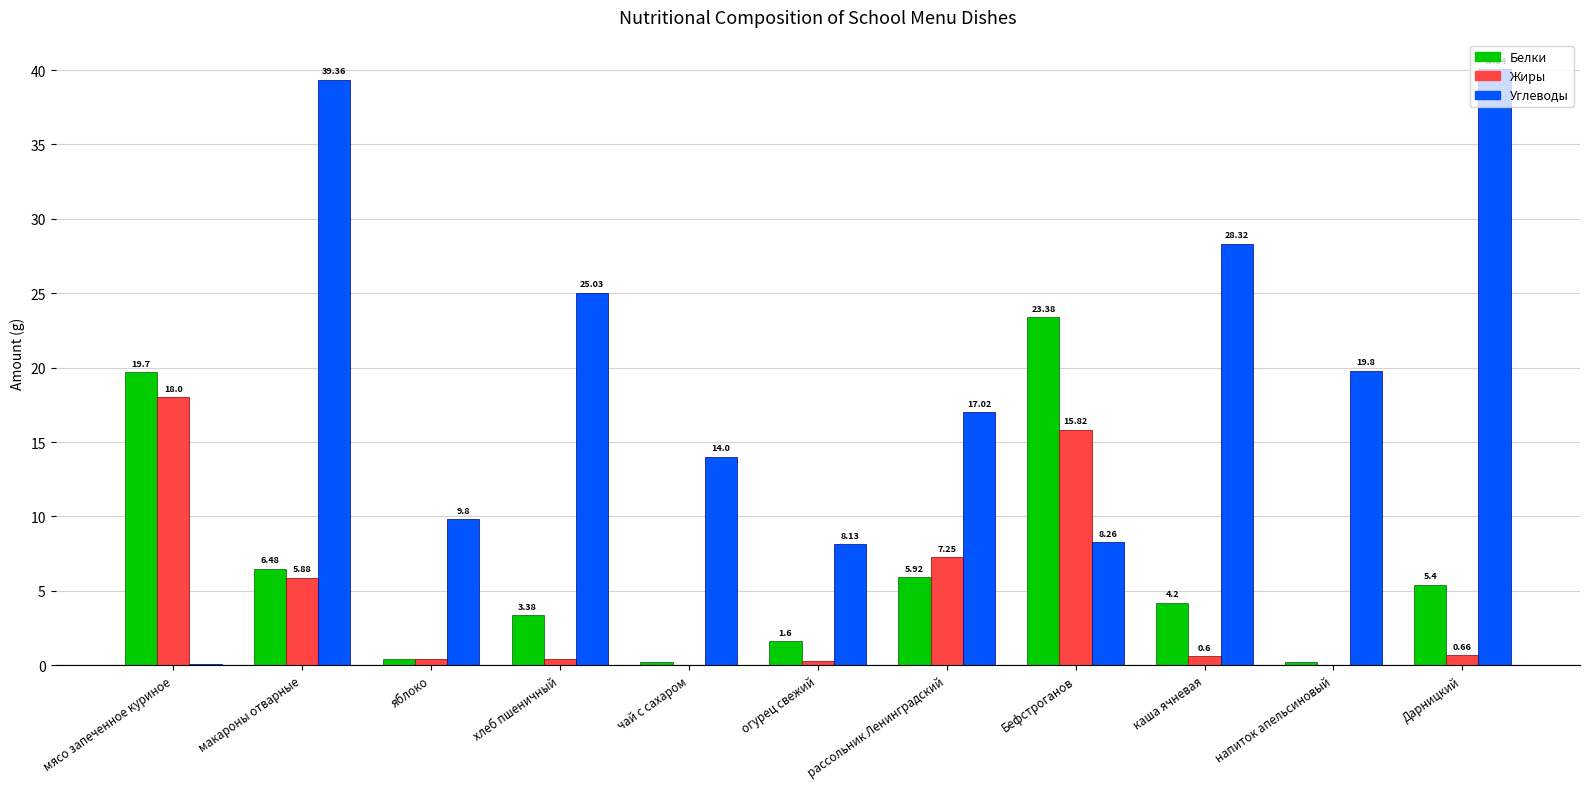

Are the bars horizontal?

No